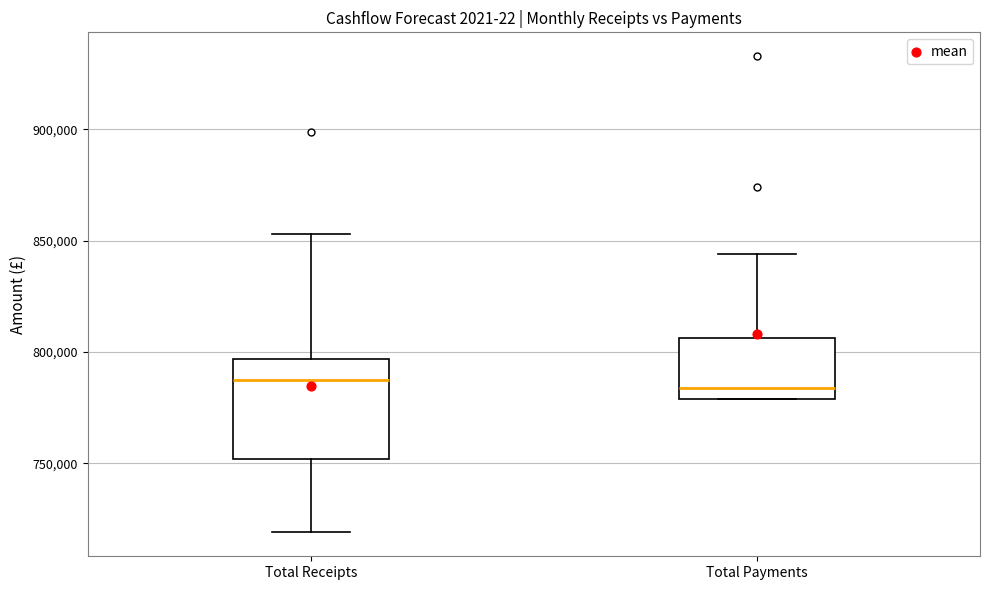

Which box is the tallest, from its lower edge to its upper edge?

Total Receipts